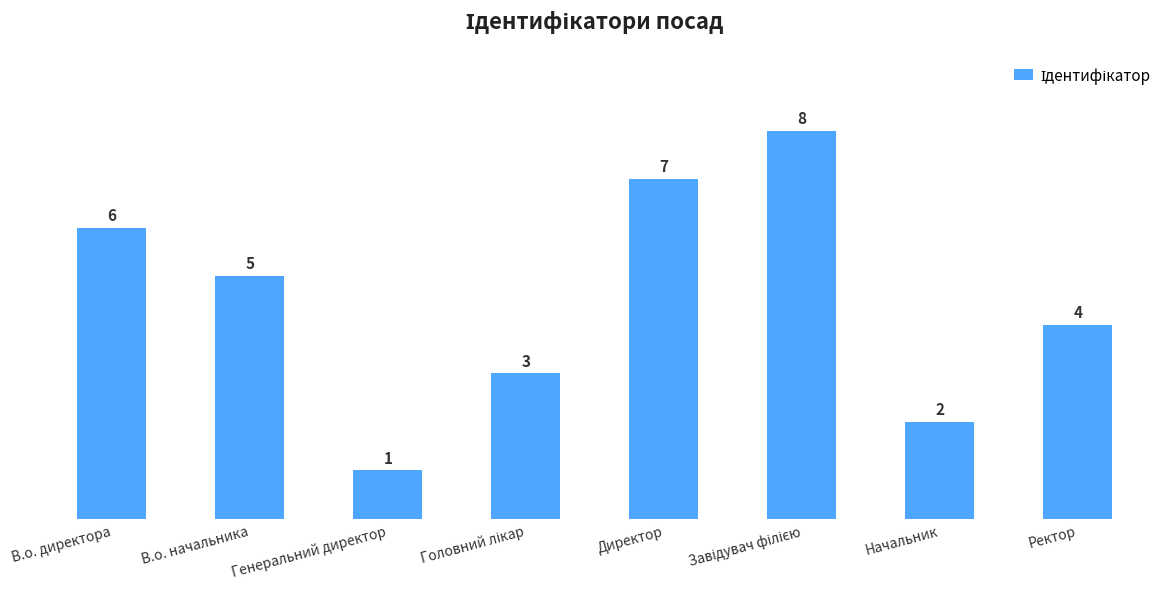

What is the label of the 6th bar from the right?

Генеральний директор